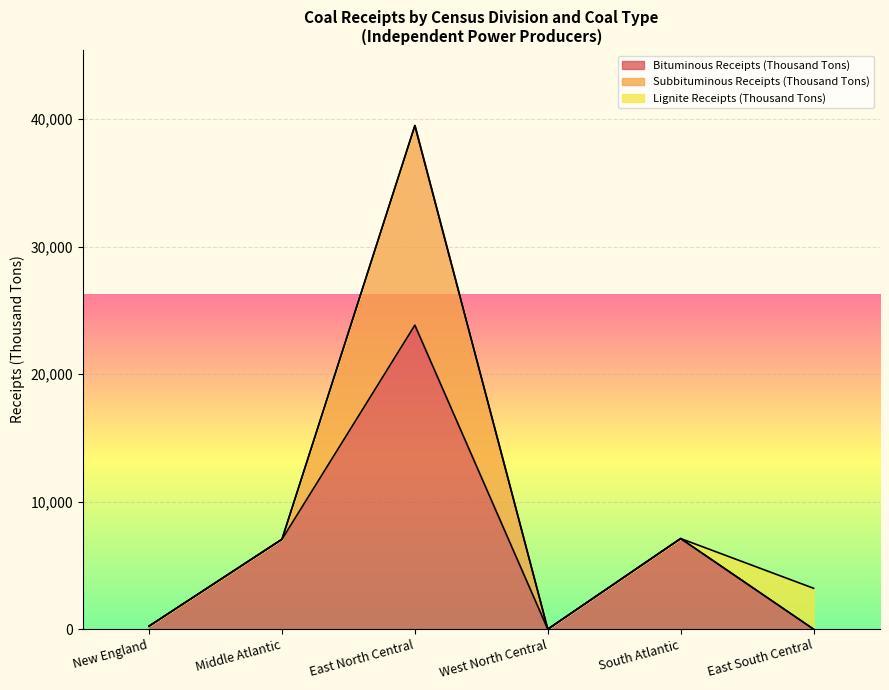

List the series in order of their overall mean, highest first.

Bituminous Receipts (Thousand Tons), Subbituminous Receipts (Thousand Tons), Lignite Receipts (Thousand Tons)